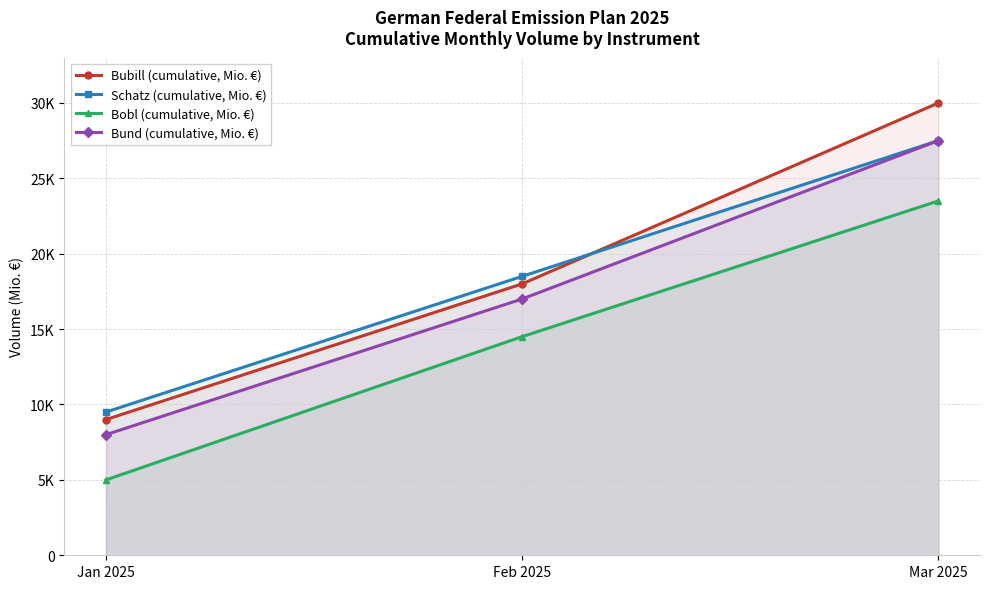

What is the difference between the highest and lowest values at Feb 2025?

4000